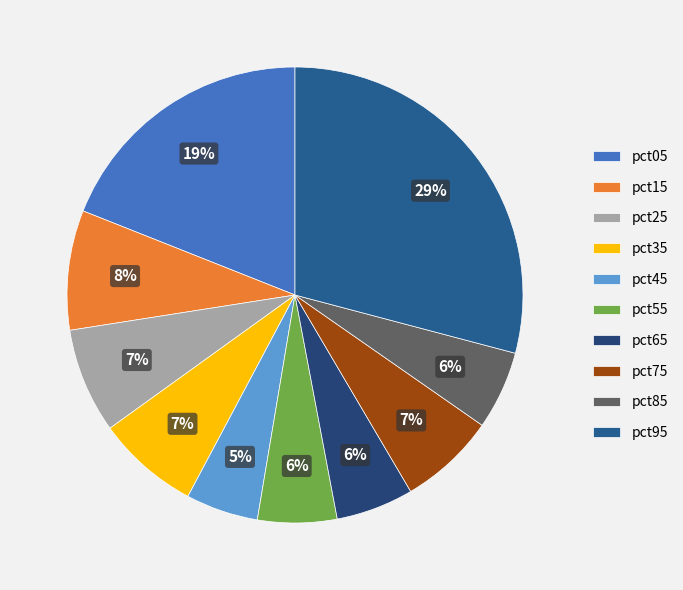

The pct35 slice represents 7% of the pie. True or false?

True